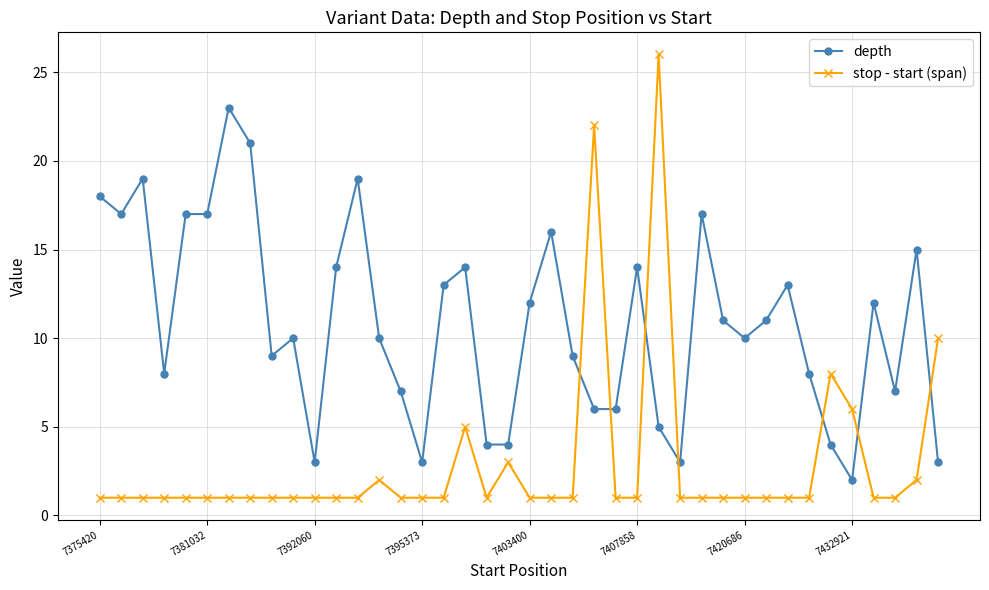

Count the number of categories in the chart.

40